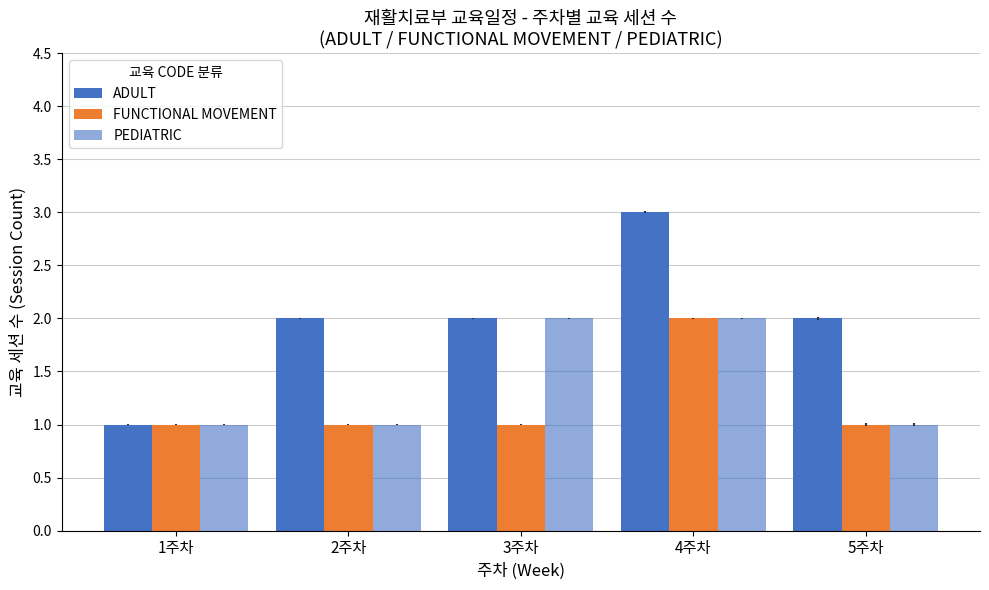

Reading left to right, transcribe all the data shown in this chart.

ADULT: 1	2	2	3	2
FUNCTIONAL MOVEMENT: 1	1	1	2	1
PEDIATRIC: 1	1	2	2	1